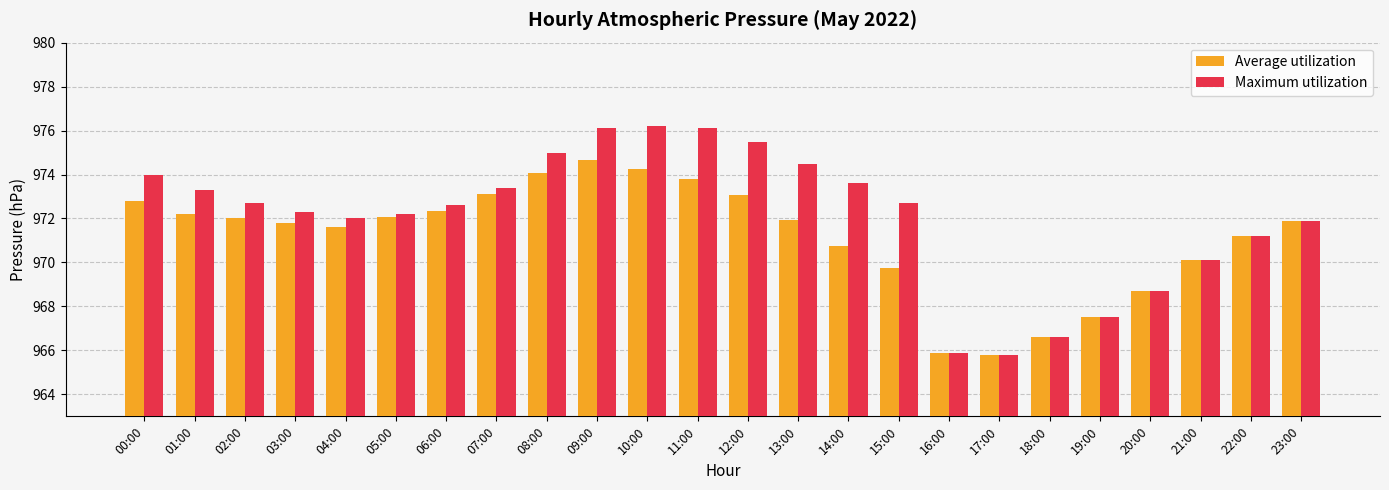

What is the smallest value displayed?

965.8